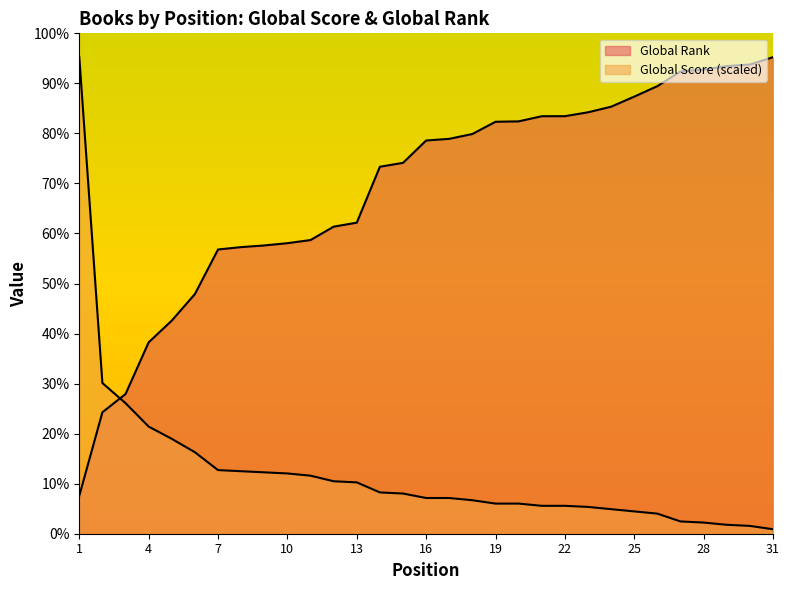

Count the number of data series in this chart.

2